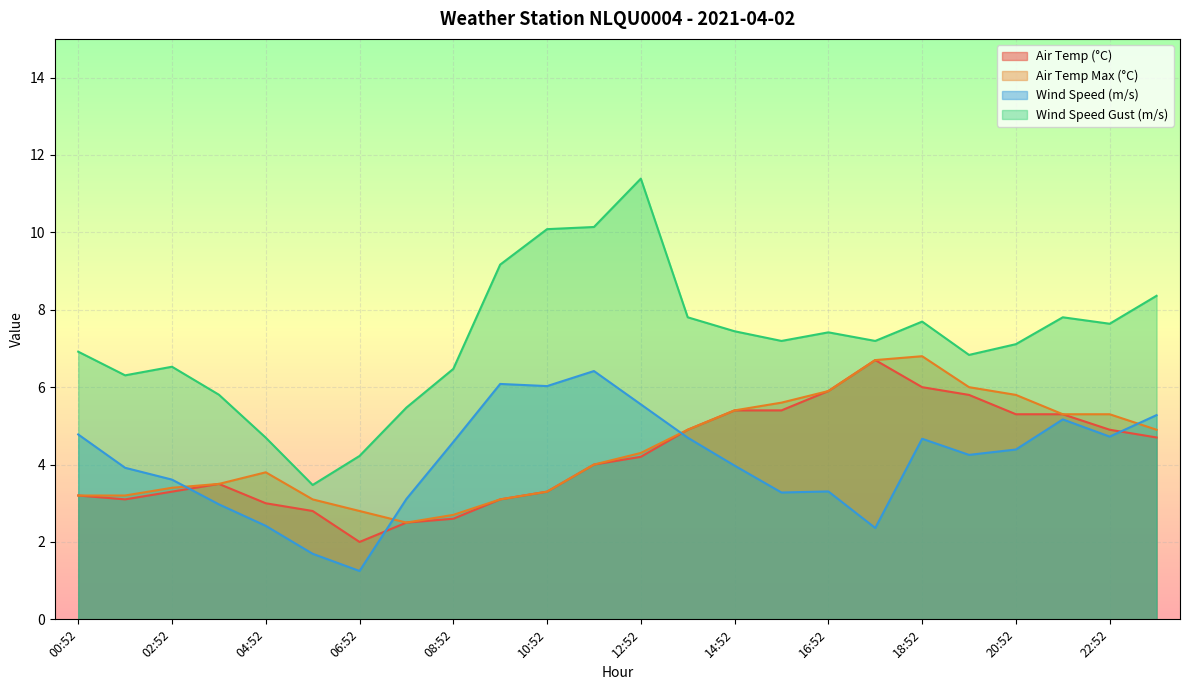

Reading left to right, list all the values displayed in this chart.

AIR_TEMP: 3.2	3.1	3.3	3.5	3.0	2.8	2.0	2.5	2.6	3.1	3.3	4.0	4.2	4.9	5.4	5.4	5.9	6.7	6.0	5.8	5.3	5.3	4.9	4.7
AIR_TEMP_MAX: 3.2	3.2	3.4	3.5	3.8	3.1	2.8	2.5	2.7	3.1	3.3	4.0	4.3	4.9	5.4	5.6	5.9	6.7	6.8	6.0	5.8	5.3	5.3	4.9
WIND_SPEED: 4.8	3.9	3.6	3.0	2.4	1.7	1.2	3.1	4.6	6.1	6.0	6.4	5.6	4.7	4.0	3.3	3.3	2.4	4.7	4.2	4.4	5.2	4.7	5.3
WIND_SPEED_GUST: 6.9	6.3	6.5	5.8	4.7	3.5	4.2	5.5	6.5	9.2	10.1	10.1	11.4	7.8	7.4	7.2	7.4	7.2	7.7	6.8	7.1	7.8	7.6	8.4